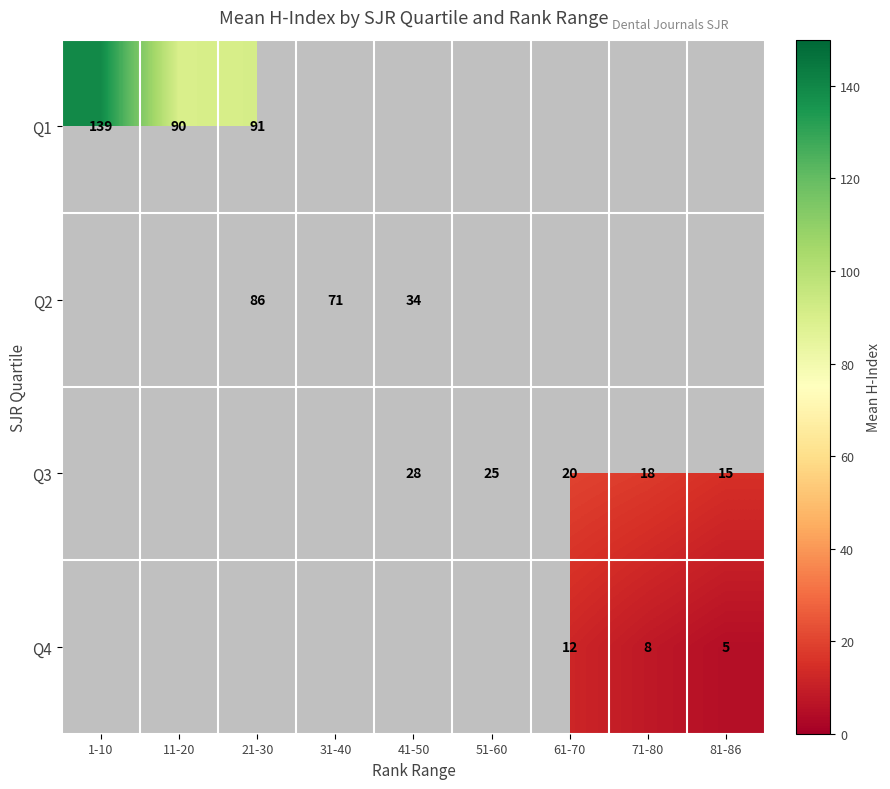

At how many categories does at least one series exceed 123?

1